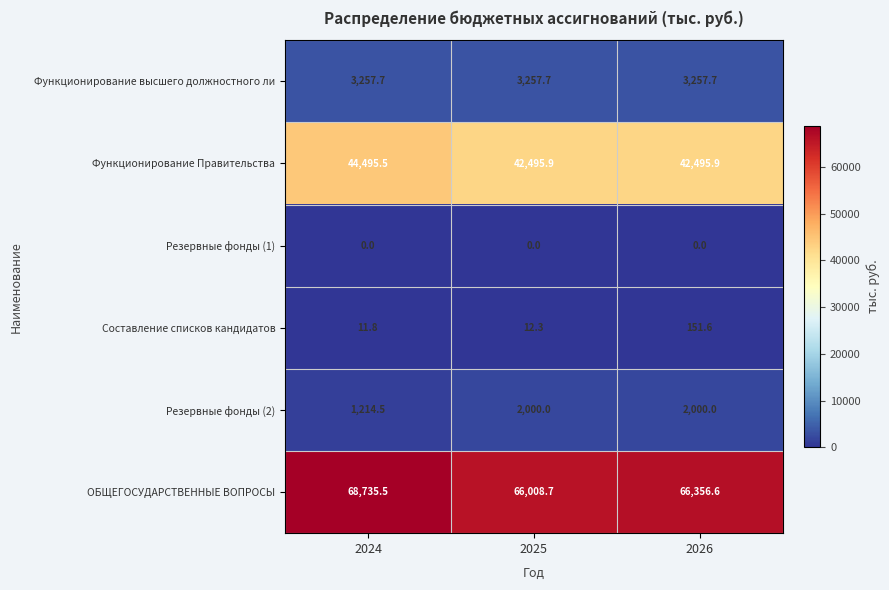

How many series are shown in this chart?

6